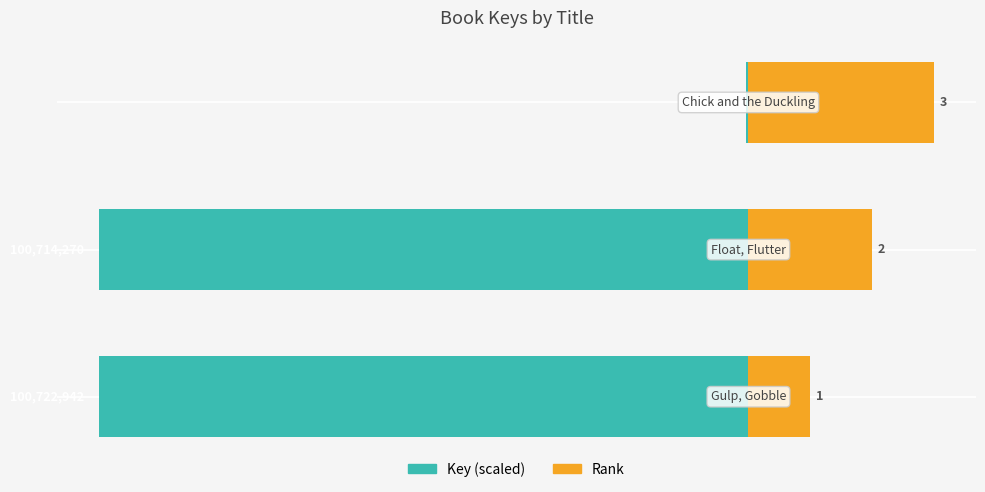

Is it true that Rank equals 464.8 at −3000?

False